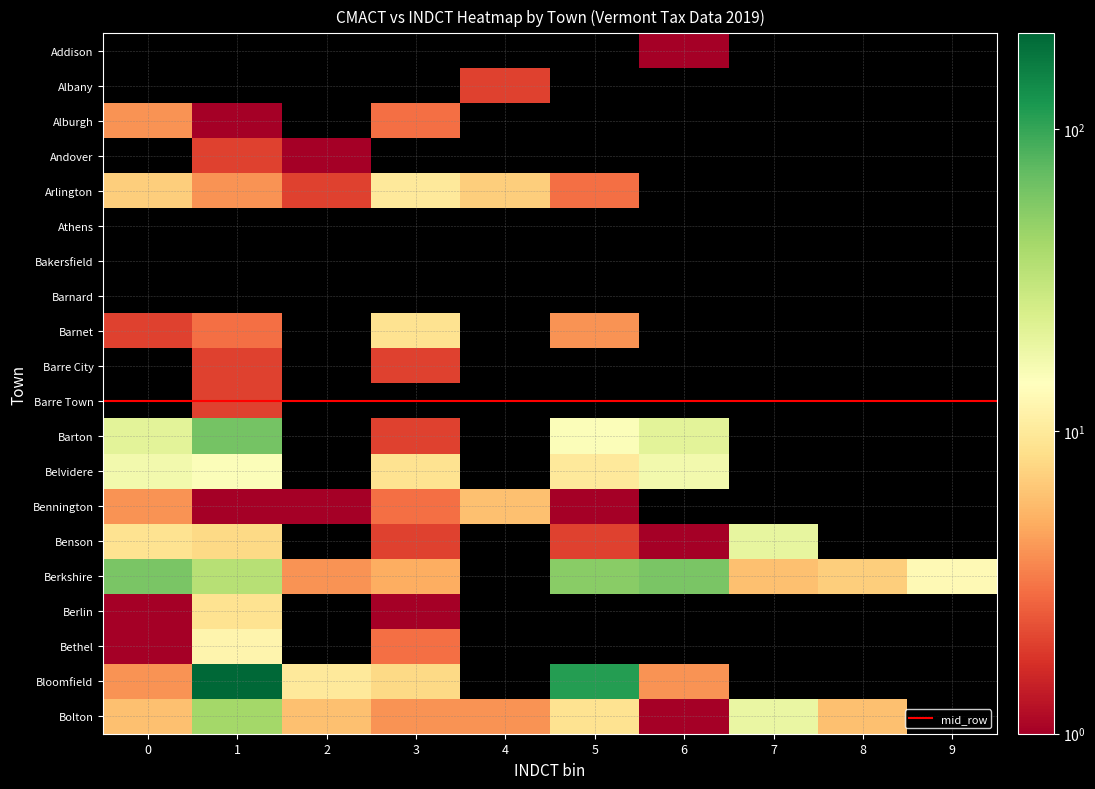

Reading right to left, list all the values displayed in this chart.

0: 19=6	18=4	17=1	16=1	15=60	14=9	13=4	12=17	11=21	10=0	9=0	8=2	7=0	6=0	5=0	4=7	3=0	2=4	1=0	0=0
1: 19=42	18=207	17=12	16=9	15=35	14=8	13=1	12=15	11=62	10=2	9=2	8=3	7=0	6=0	5=0	4=4	3=2	2=1	1=0	0=0
2: 19=6	18=10	17=0	16=0	15=4	14=0	13=1	12=0	11=0	10=0	9=0	8=0	7=0	6=0	5=0	4=2	3=1	2=0	1=0	0=0
3: 19=4	18=8	17=3	16=1	15=5	14=2	13=3	12=9	11=2	10=0	9=2	8=9	7=0	6=0	5=0	4=10	3=0	2=3	1=0	0=0
4: 19=4	18=0	17=0	16=0	15=0	14=0	13=6	12=0	11=0	10=0	9=0	8=0	7=0	6=0	5=0	4=7	3=0	2=0	1=2	0=0
5: 19=9	18=113	17=0	16=0	15=53	14=2	13=1	12=10	11=15	10=0	9=0	8=4	7=0	6=0	5=0	4=3	3=0	2=0	1=0	0=0
6: 19=1	18=4	17=0	16=0	15=60	14=1	13=0	12=17	11=21	10=0	9=0	8=0	7=0	6=0	5=0	4=0	3=0	2=0	1=0	0=1
7: 19=19	18=0	17=0	16=0	15=6	14=20	13=0	12=0	11=0	10=0	9=0	8=0	7=0	6=0	5=0	4=0	3=0	2=0	1=0	0=0
8: 19=6	18=0	17=0	16=0	15=7	14=0	13=0	12=0	11=0	10=0	9=0	8=0	7=0	6=0	5=0	4=0	3=0	2=0	1=0	0=0
9: 19=0	18=0	17=0	16=0	15=13	14=0	13=0	12=0	11=0	10=0	9=0	8=0	7=0	6=0	5=0	4=0	3=0	2=0	1=0	0=0